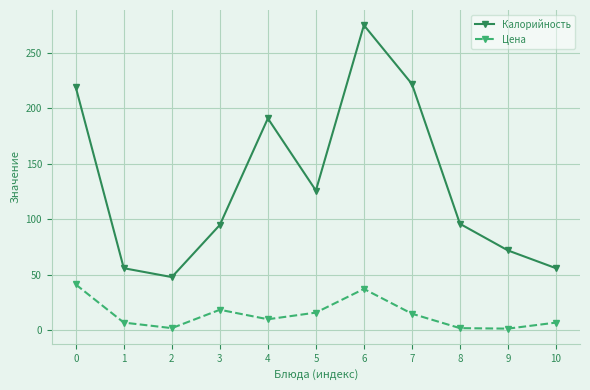

The value of Калорийность at 2 is 74.7. True or false?

False